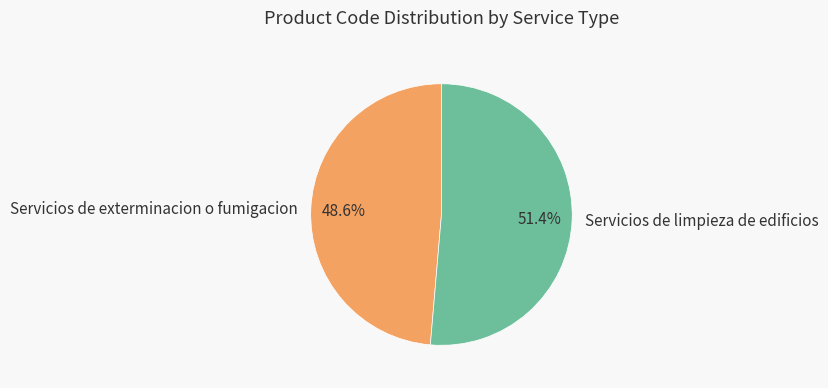

Approximately how many times larger is the value at Servicios de exterminacion o fumigacion compared to Servicios de limpieza de edificios?

0.9